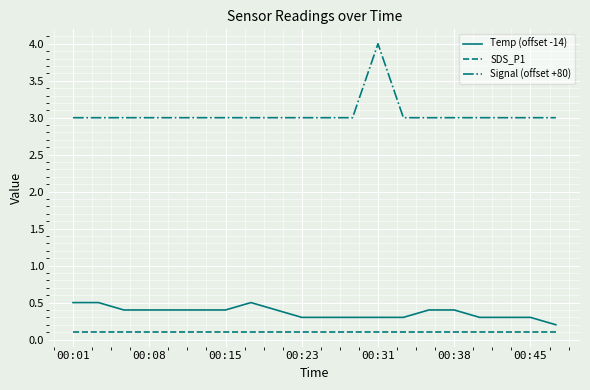

How many lines are shown in the chart?

3